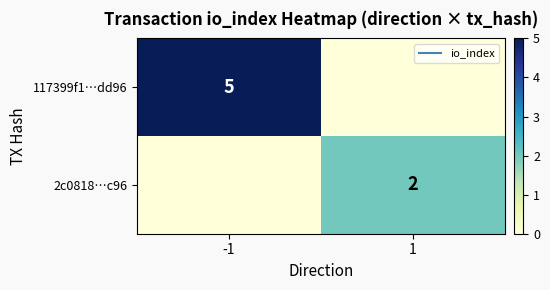

Count the 117399f1…dd96 values in the range 0 to 5.

2